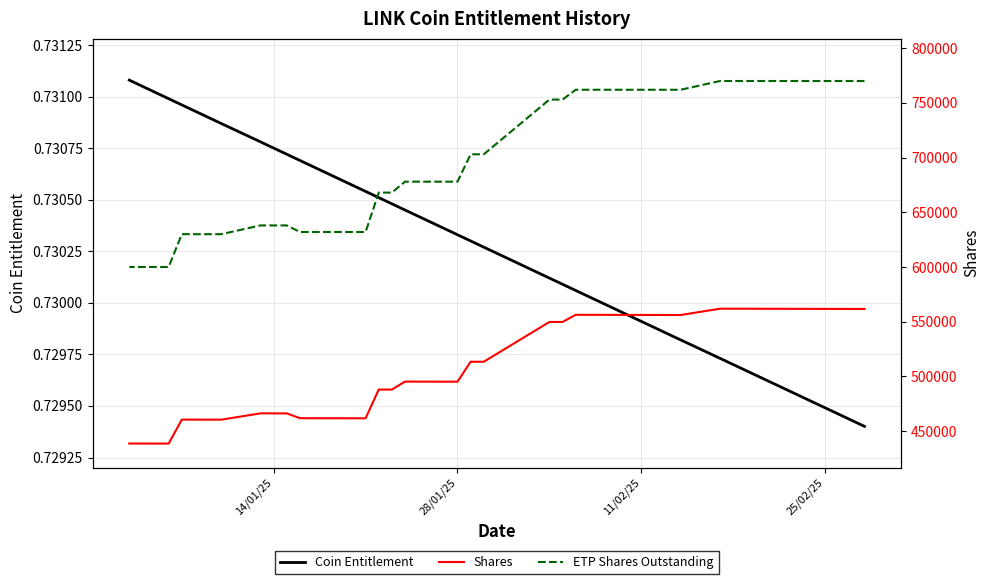

True or false: Shares and Coin Entitlement cross at least once.

False